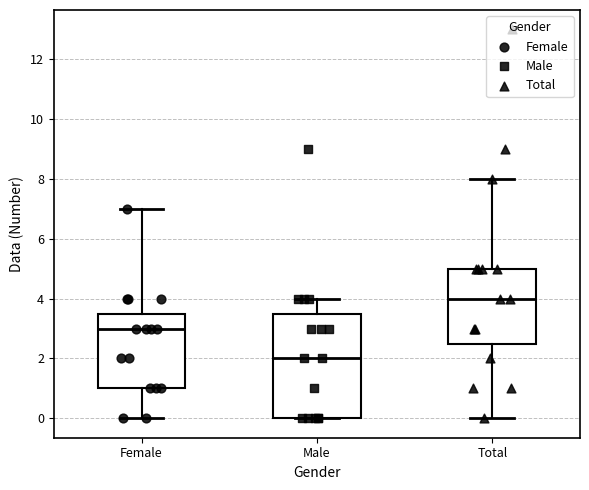

Where is the lower edge of the box for Female on the y-axis? The values are not printed on the chart, so give them approximately, as read against the axis.

1.0